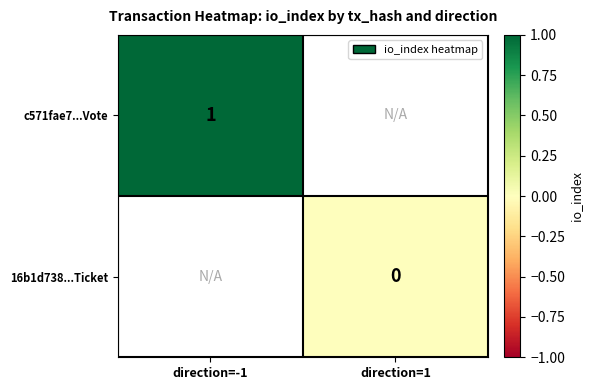

The value of c571fae7...Vote at direction=-1 is 0. True or false?

False